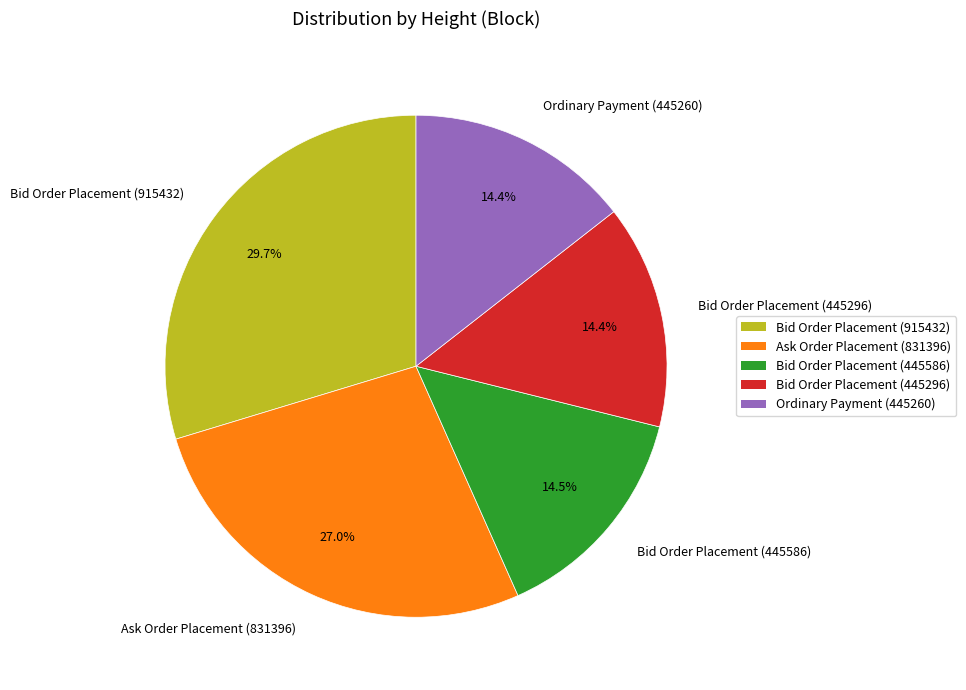

How many segments does this pie chart have?

5